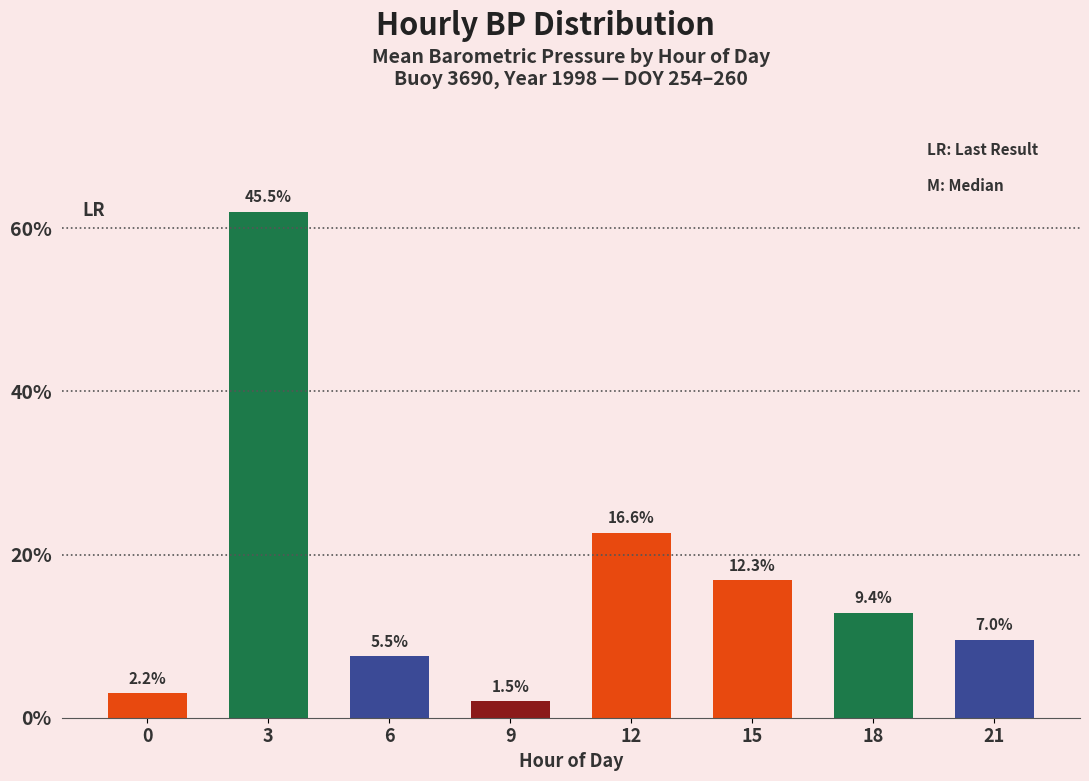

How many bars are there in total?

8